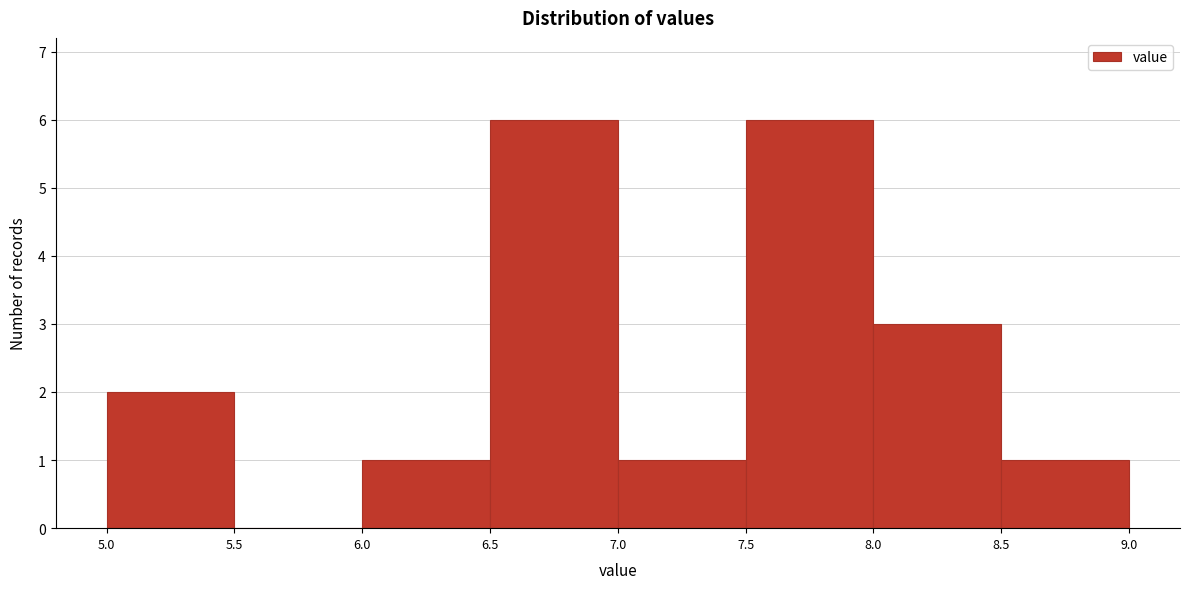

How tall is the bar that spans 5.0 to 5.5 on the x-axis? The values are not printed on the chart, so give them approximately, as read against the axis.

2